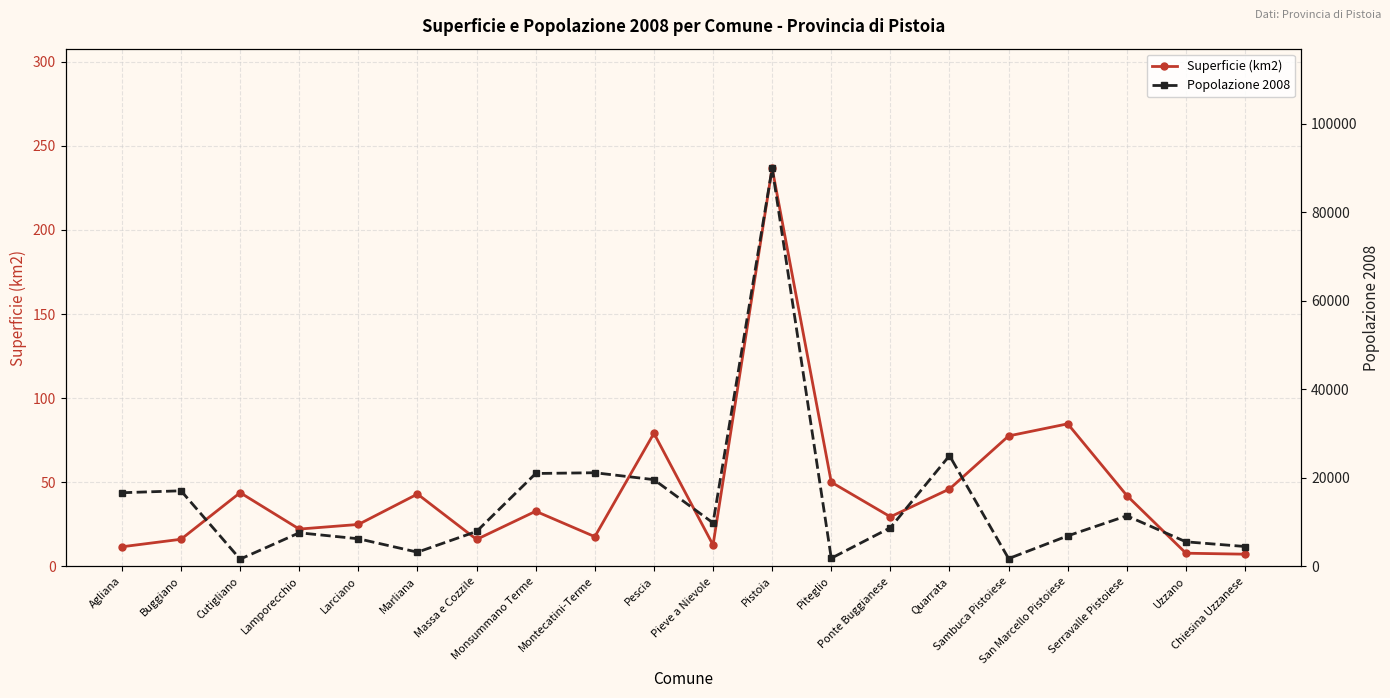

Count the number of data series in this chart.

2